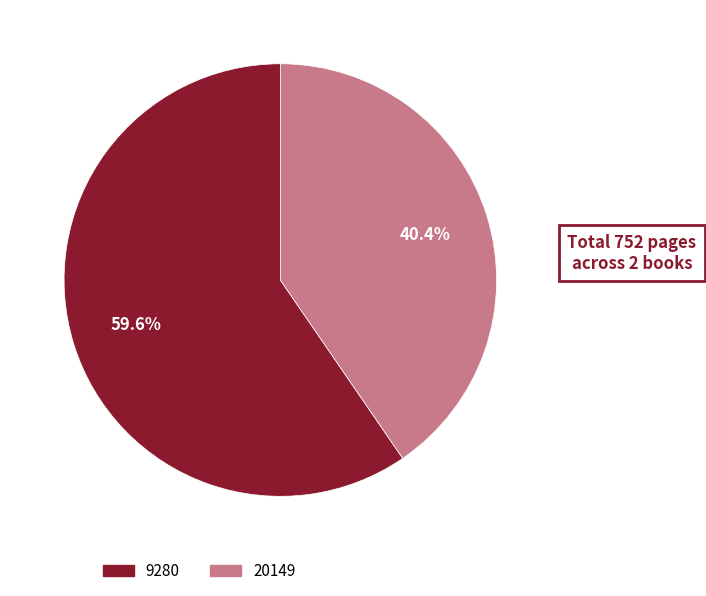

Is 9280 the majority of the pie?

Yes